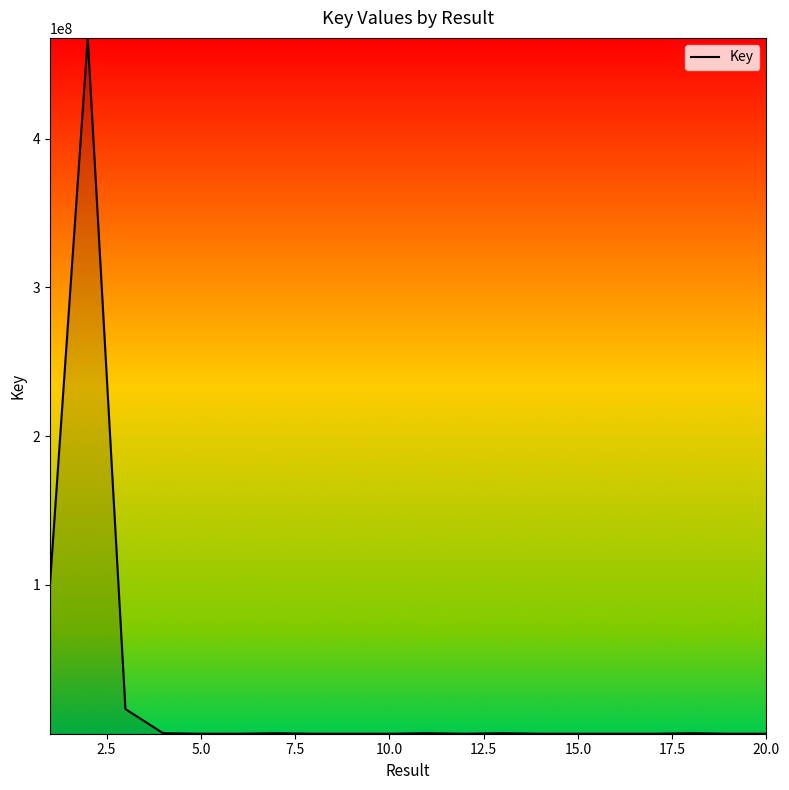

What is the difference between the maximum and minimum values?

467677331